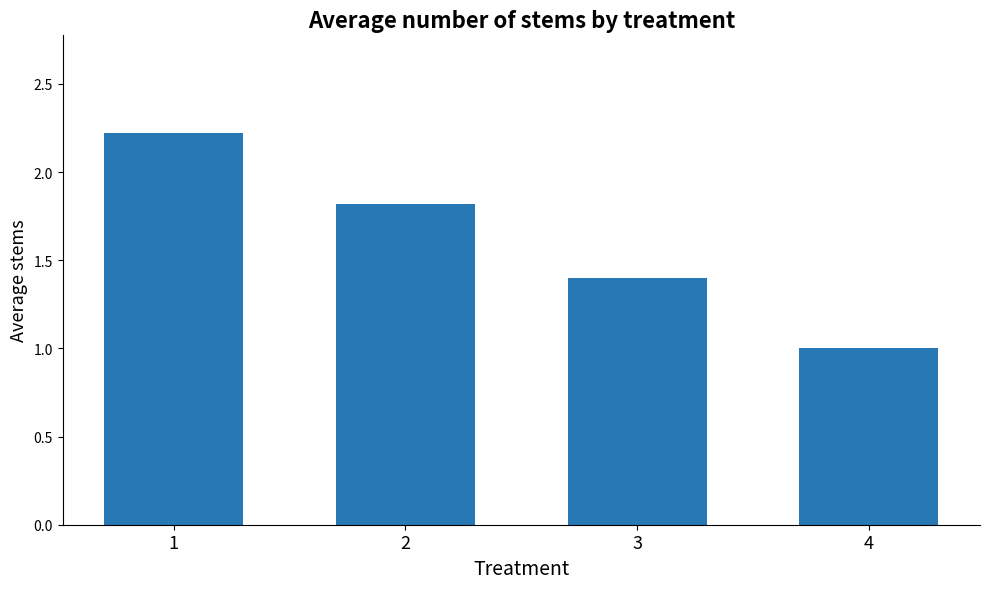

True or false: the data shows 1.4 at 3.

True